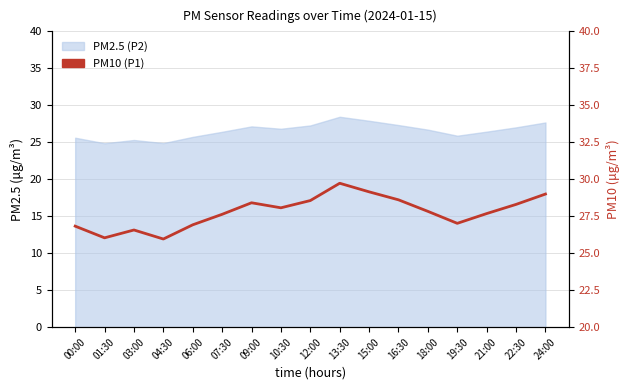

What is the sum of all values?

472.3